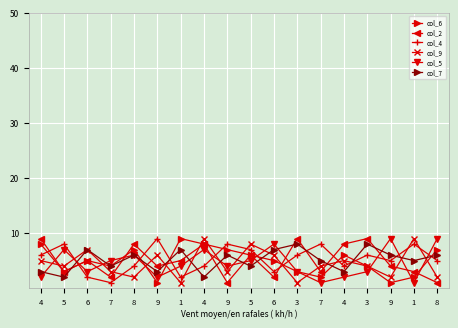

Reading left to right, transcribe all the data shown in this chart.

col_6: 4=8	5=3	6=5	7=4	8=7	9=1	1=9	4=8	9=7	5=6	6=5	3=3	7=2	4=6	3=4	9=1	1=2	8=7
col_2: 4=9	5=3	6=5	7=2	8=8	9=4	1=5	4=8	9=1	5=6	6=2	3=9	7=3	4=8	3=9	9=4	1=3	8=1
col_4: 4=6	5=8	6=2	7=1	8=4	9=9	1=2	4=4	9=8	5=7	6=3	3=6	7=8	4=4	3=6	9=5	1=8	8=5
col_9: 4=5	5=4	6=7	7=3	8=2	9=6	1=1	4=9	9=3	5=8	6=6	3=1	7=4	4=5	3=4	9=2	1=9	8=2
col_5: 4=2	5=7	6=3	7=5	8=6	9=2	1=4	4=7	9=4	5=5	6=8	3=3	7=1	4=2	3=3	9=9	1=1	8=9
col_7: 4=3	5=2	6=7	7=4	8=6	9=3	1=7	4=2	9=6	5=4	6=7	3=8	7=5	4=3	3=8	9=6	1=5	8=6